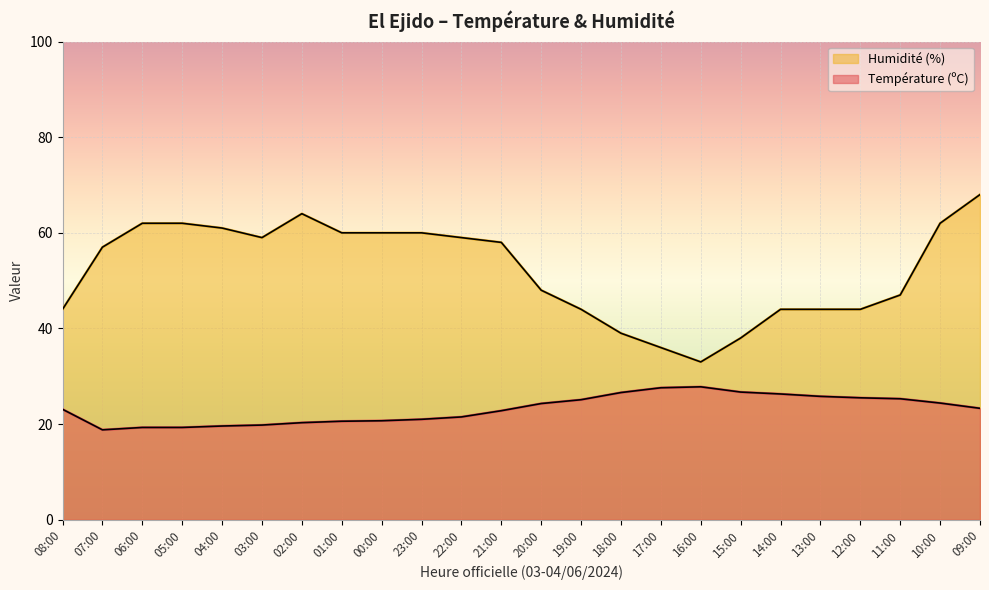

What is the difference between the maximum and minimum values in the Température (ºC) series?

9.0